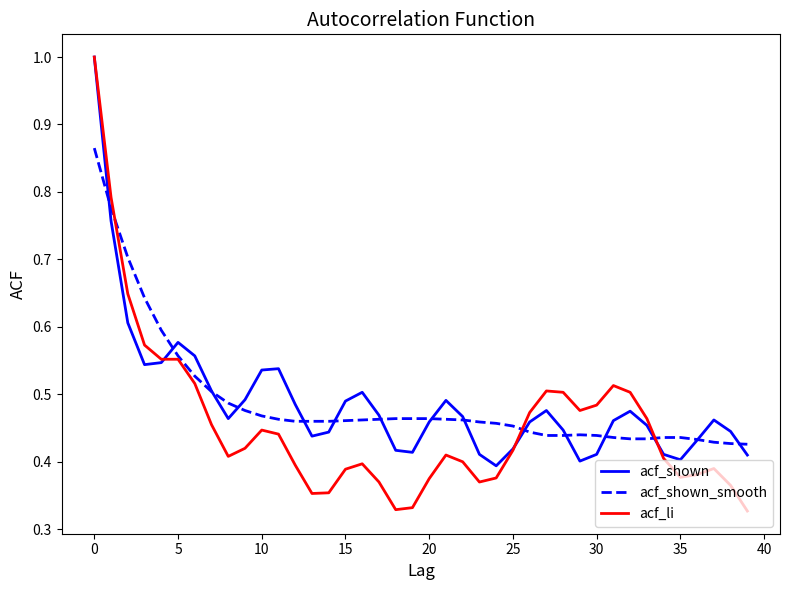

Which series has the largest range (max minus min)?

acf_li